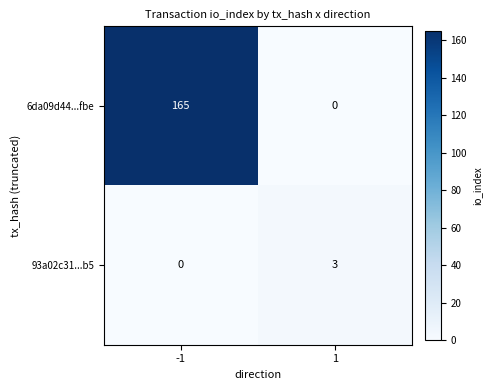

Which series changed the most between -1 and 1?

6da09d44...fbe